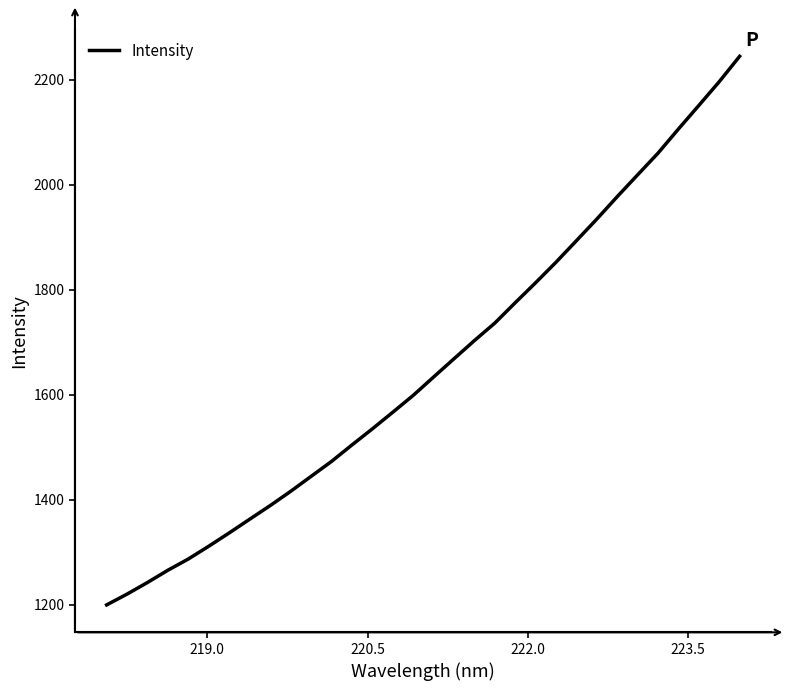

What is the smallest value displayed?

1199.9